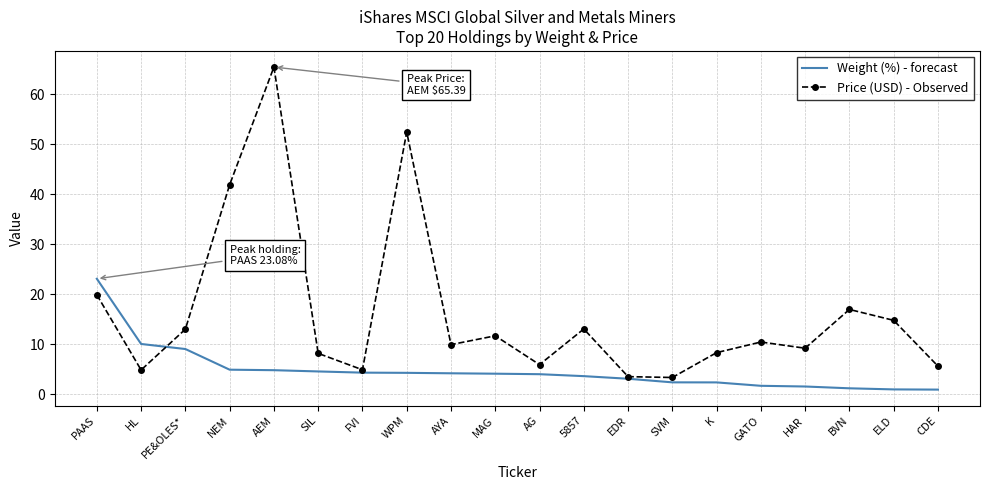

How many series are shown in this chart?

2